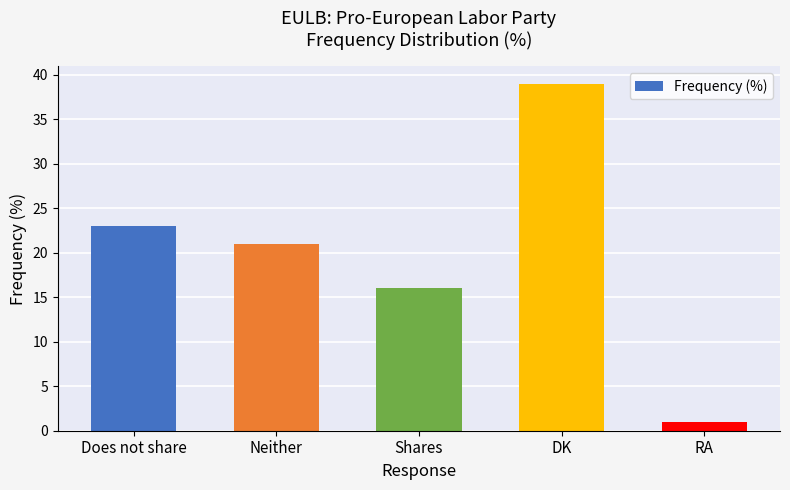

Where is the data nearest to the value 20?

Neither